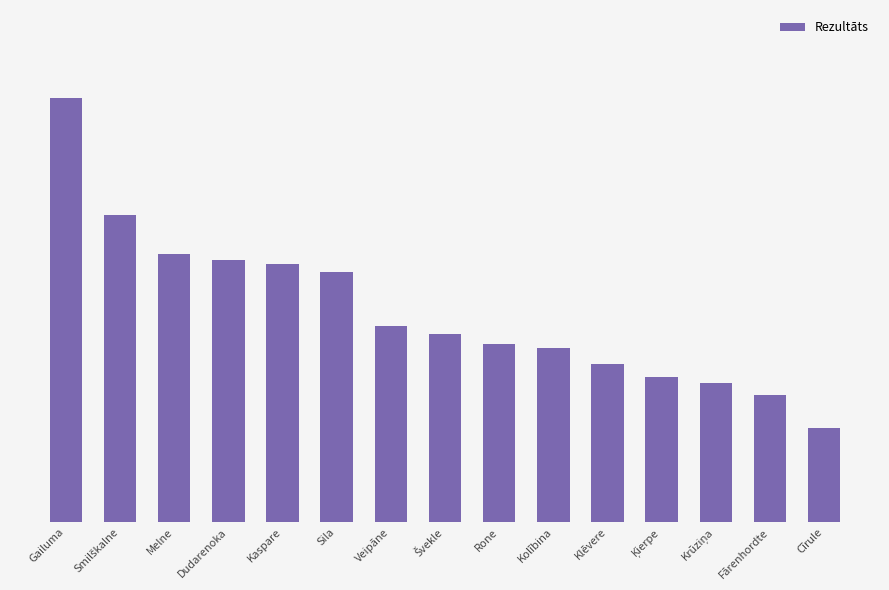

Which has a higher value, Krūziņa or Rone?

Rone